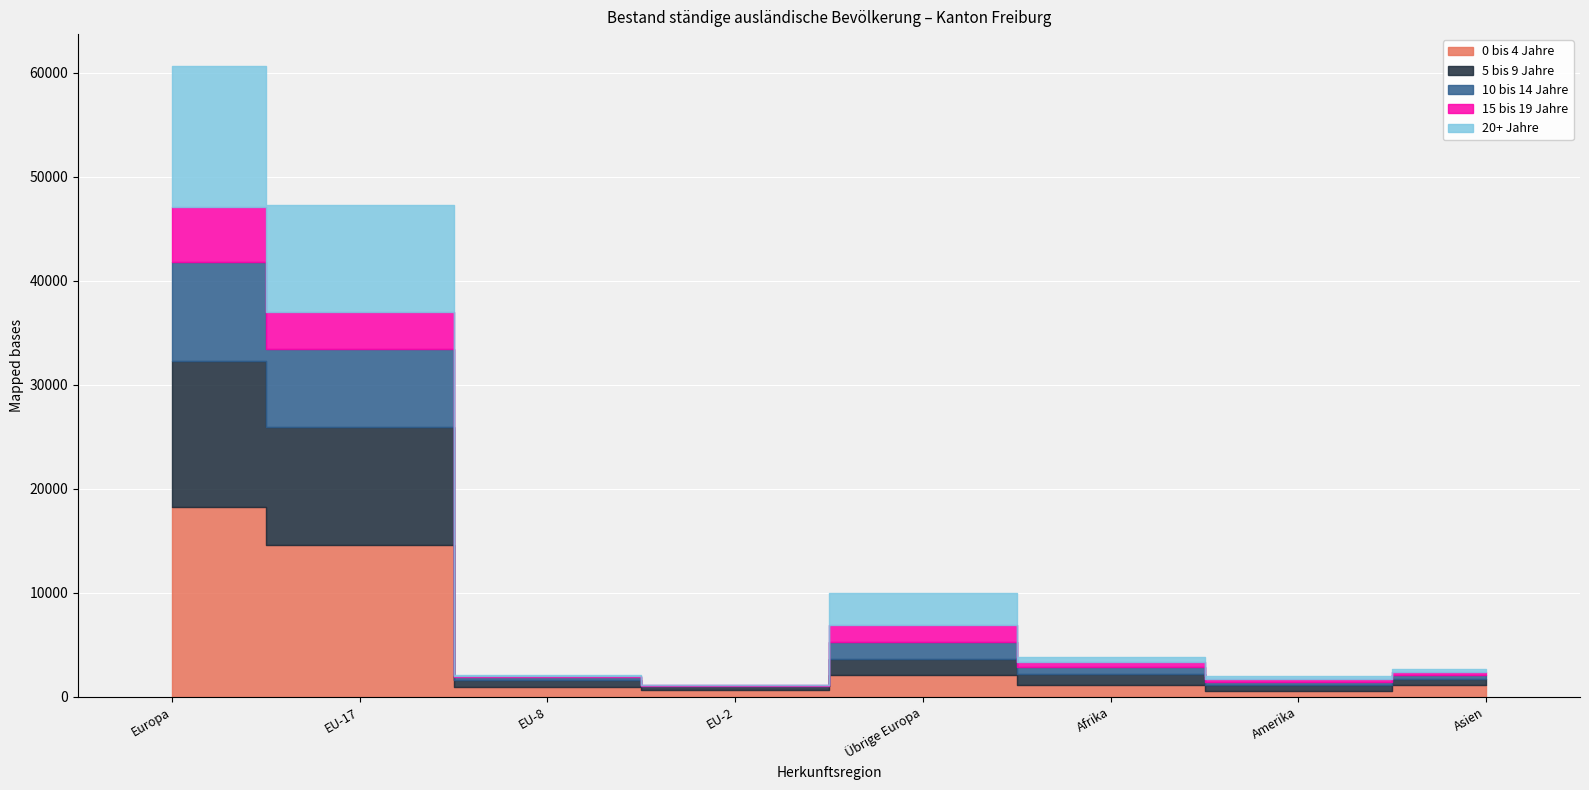

What is the approximate value of 0 bis 4 Jahre at Europa, to the nearest 100?

18300